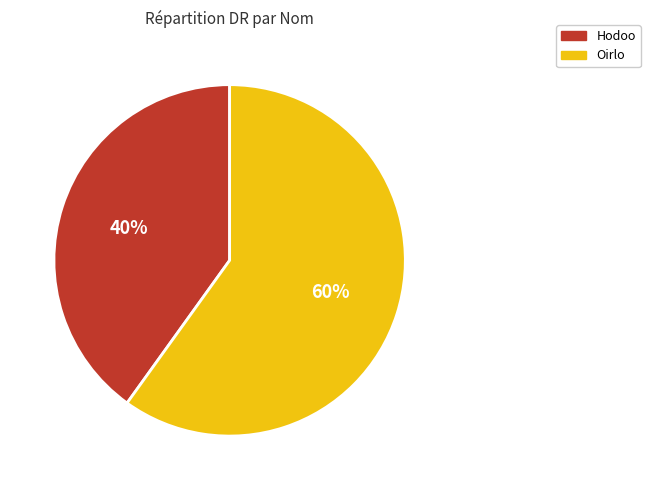

Is there any slice that represents more than half of the pie?

Yes